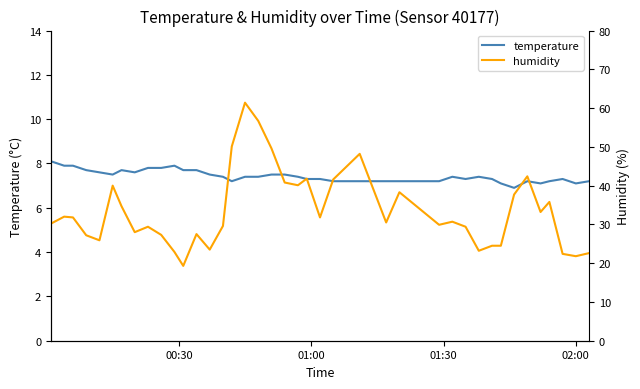

What is the maximum value for temperature?

8.1